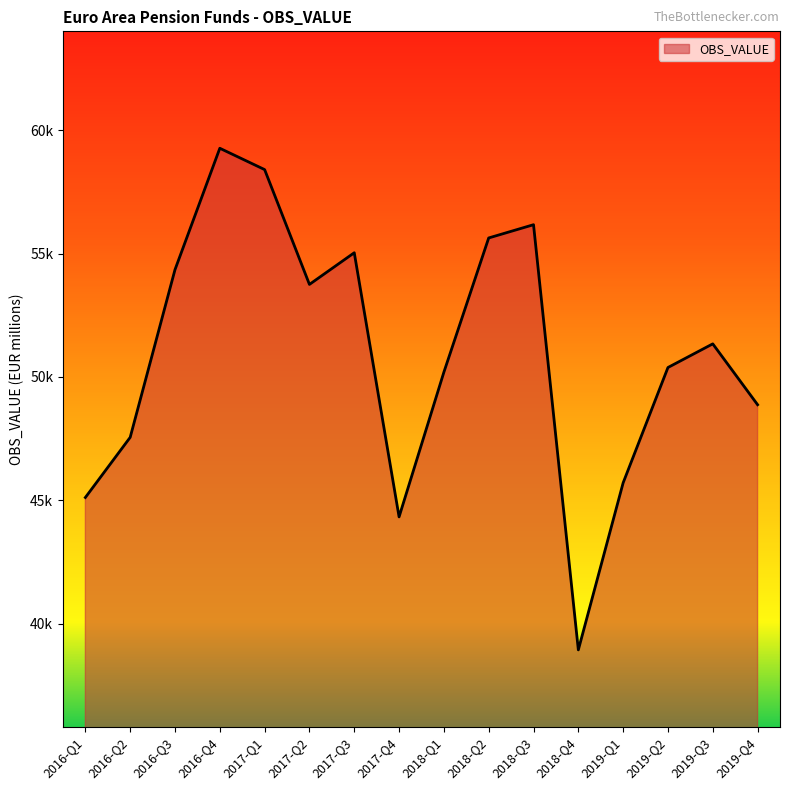

Between 2016-Q1 and 2019-Q4, which is larger?

2019-Q4